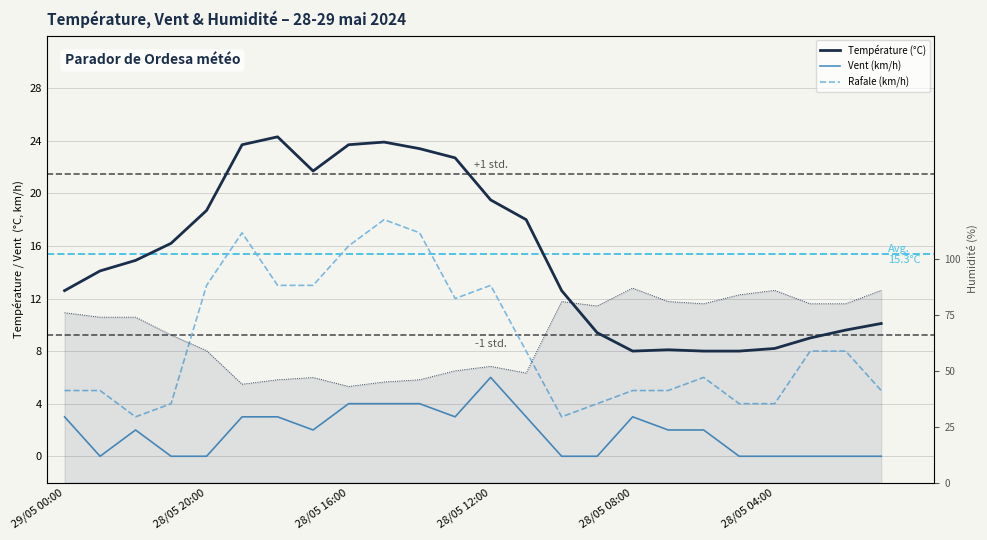

True or false: Rafale (km/h) has more than 2 interior local peaks.

True